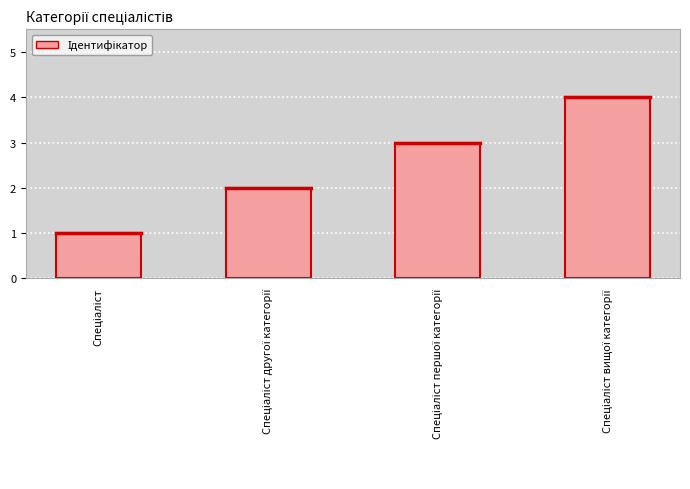

What is the greatest value displayed?

4